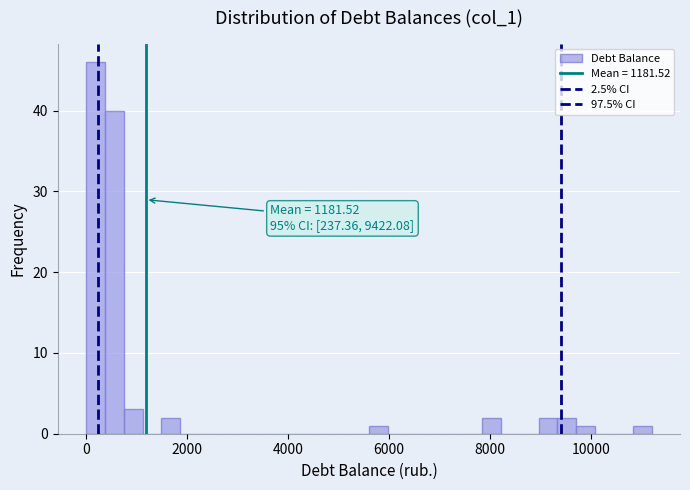

Read against the x-axis, roughly where is the centre of the tallest bar?

200